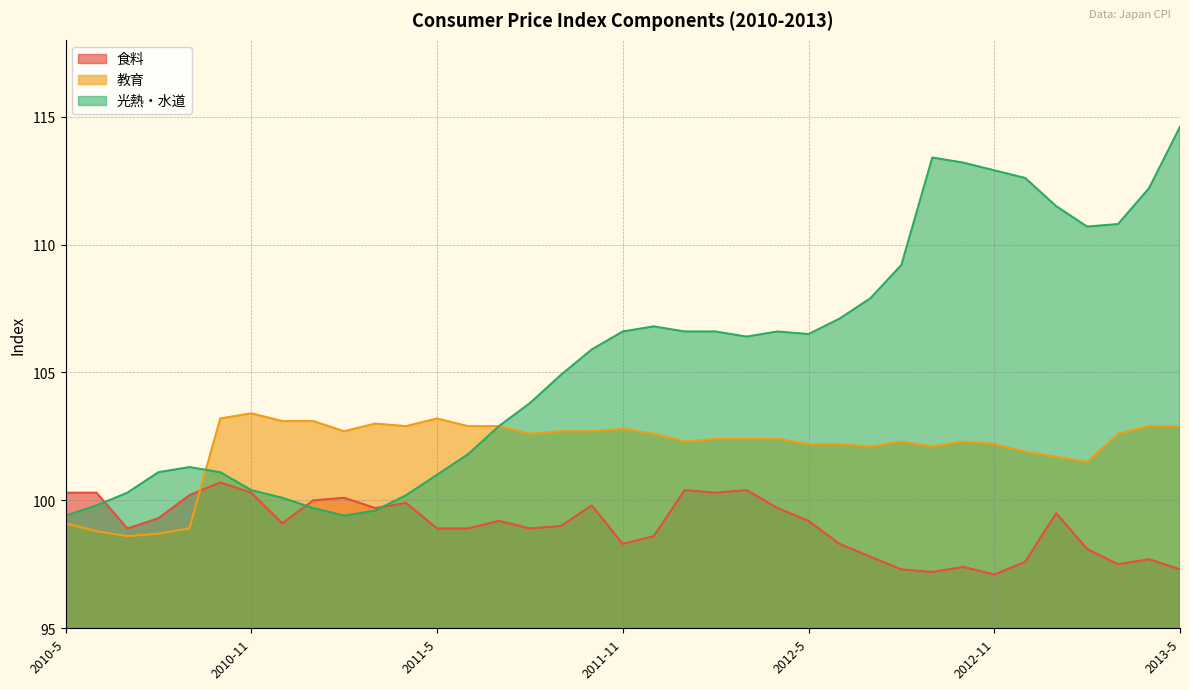

Where does the 食料 series first go above 99?

2010-5